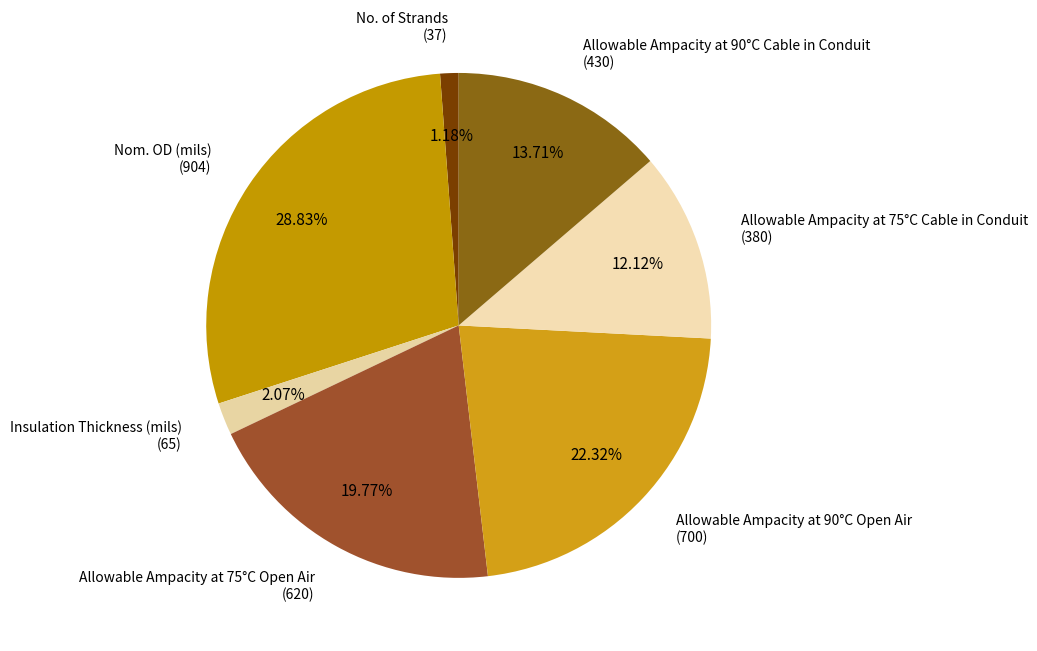

Which slice is the smallest?

No. of Strands